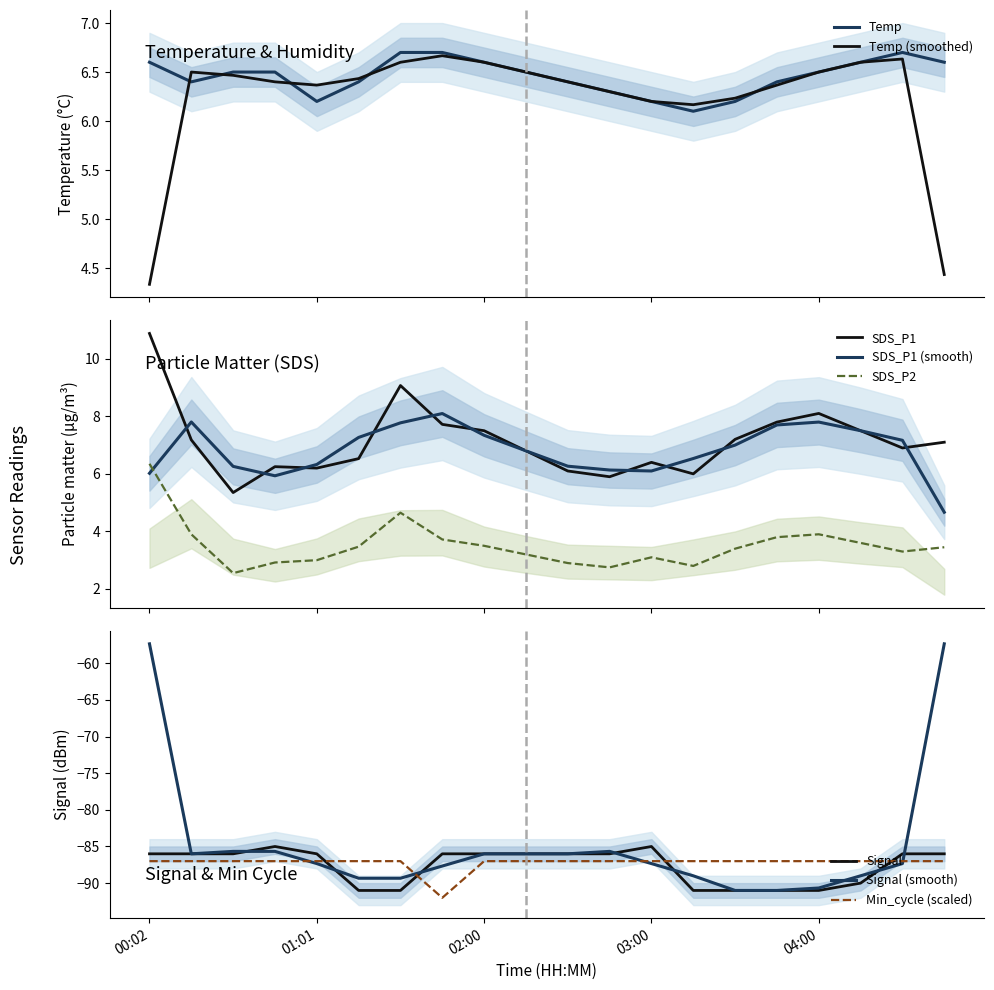

Which category has the lowest value in the Signal series?

01:17